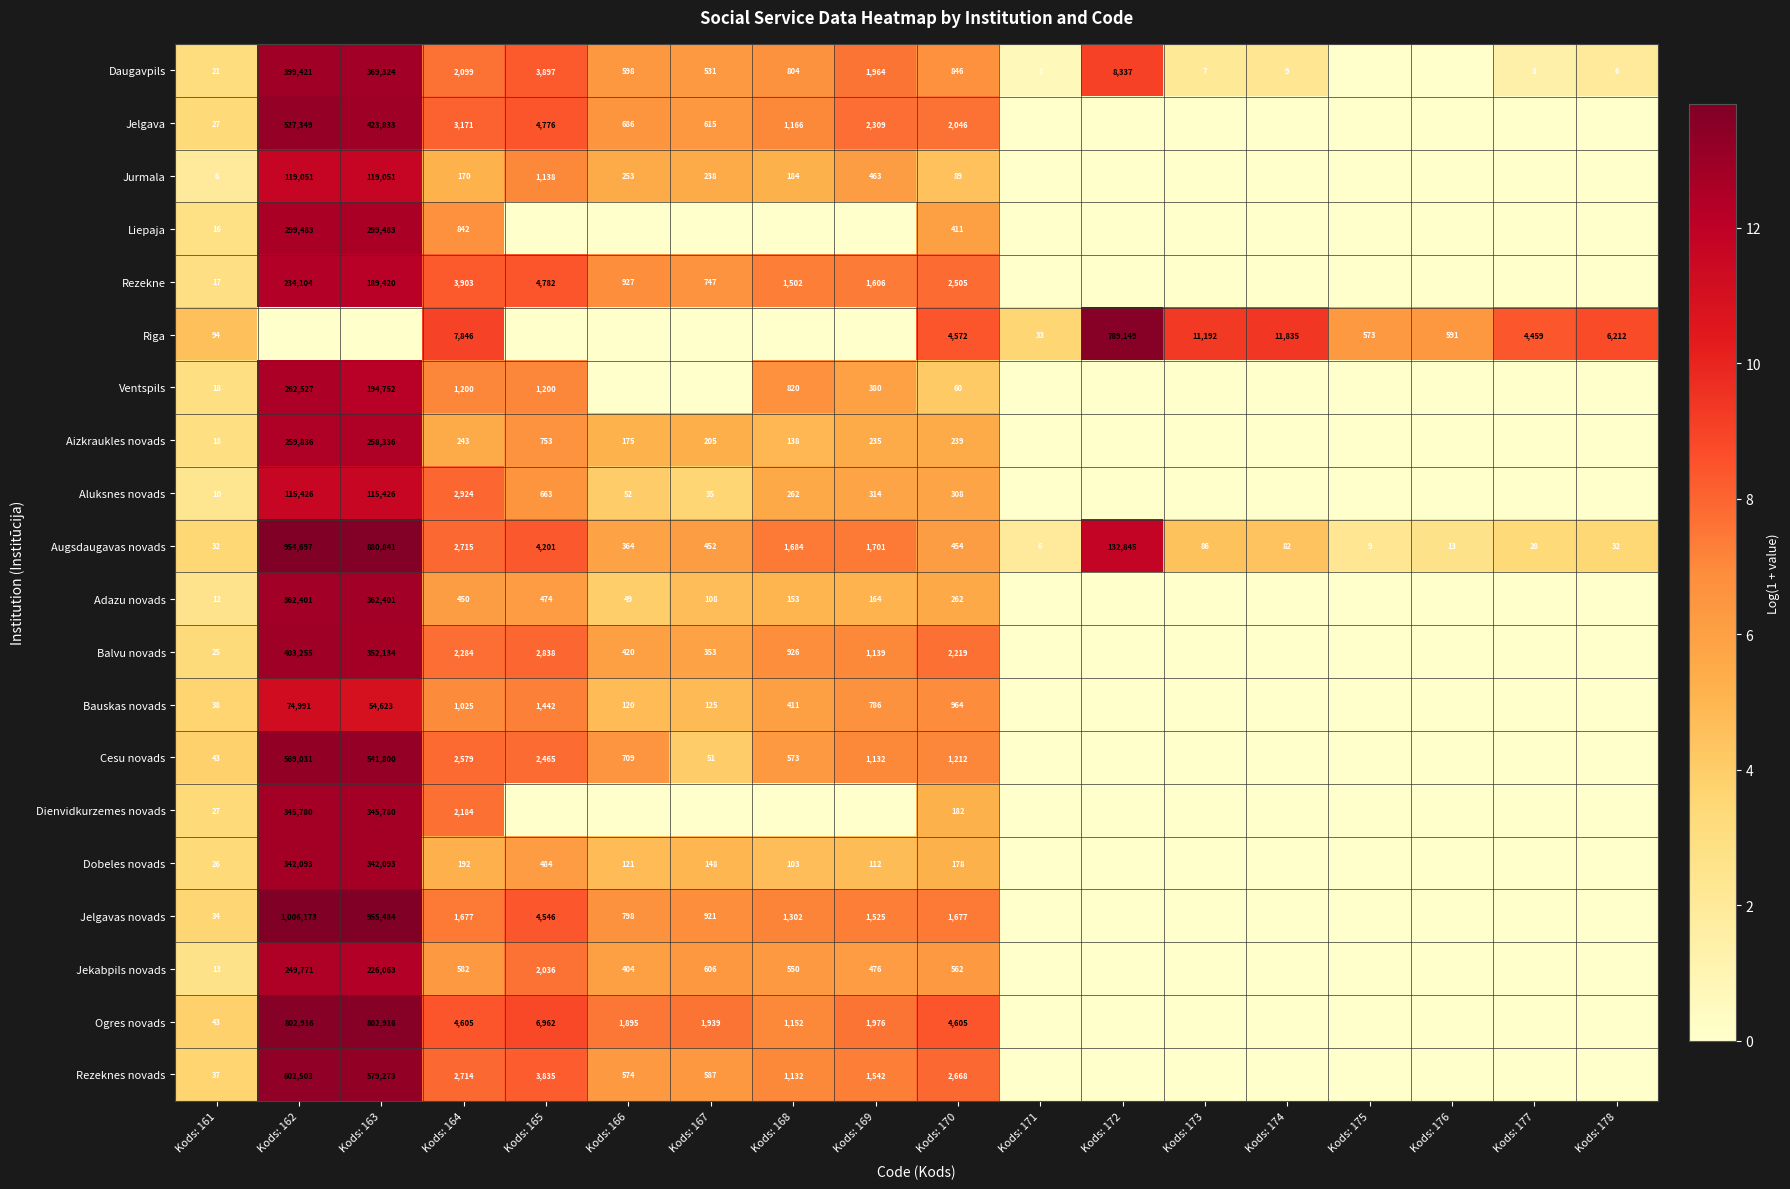

What is the sum of the Dobeles novads values at Kods: 168 and Kods: 164?

295